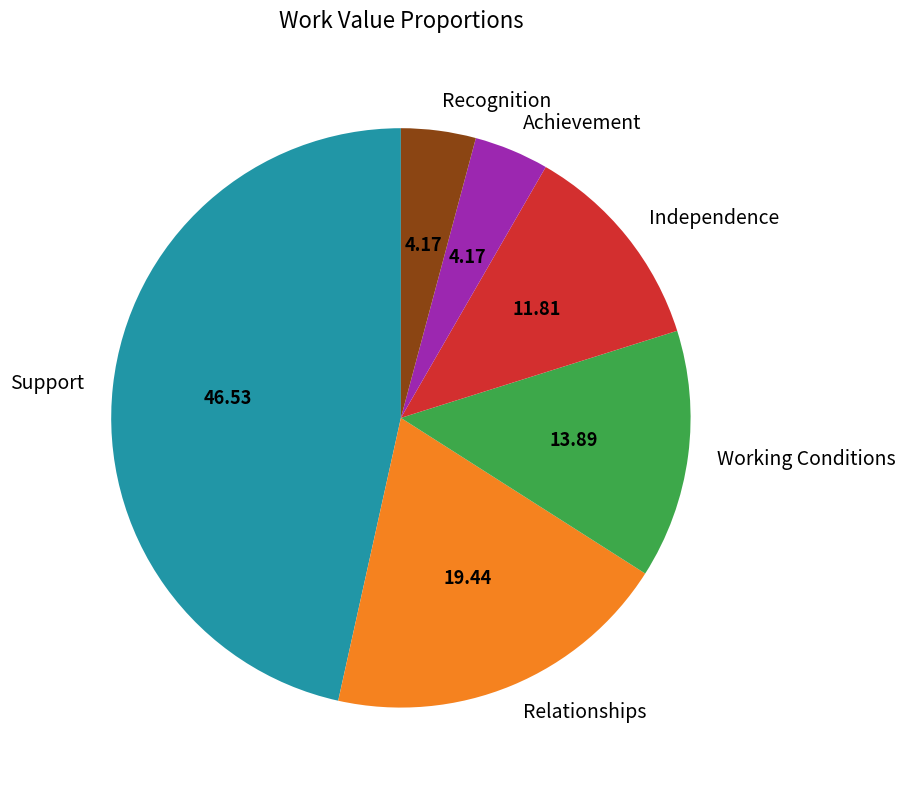

What is the largest slice in the pie chart?

Support